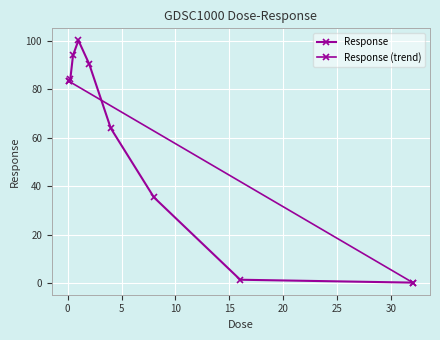

What is the change in value from 2.0 to 32.0?

-90.1